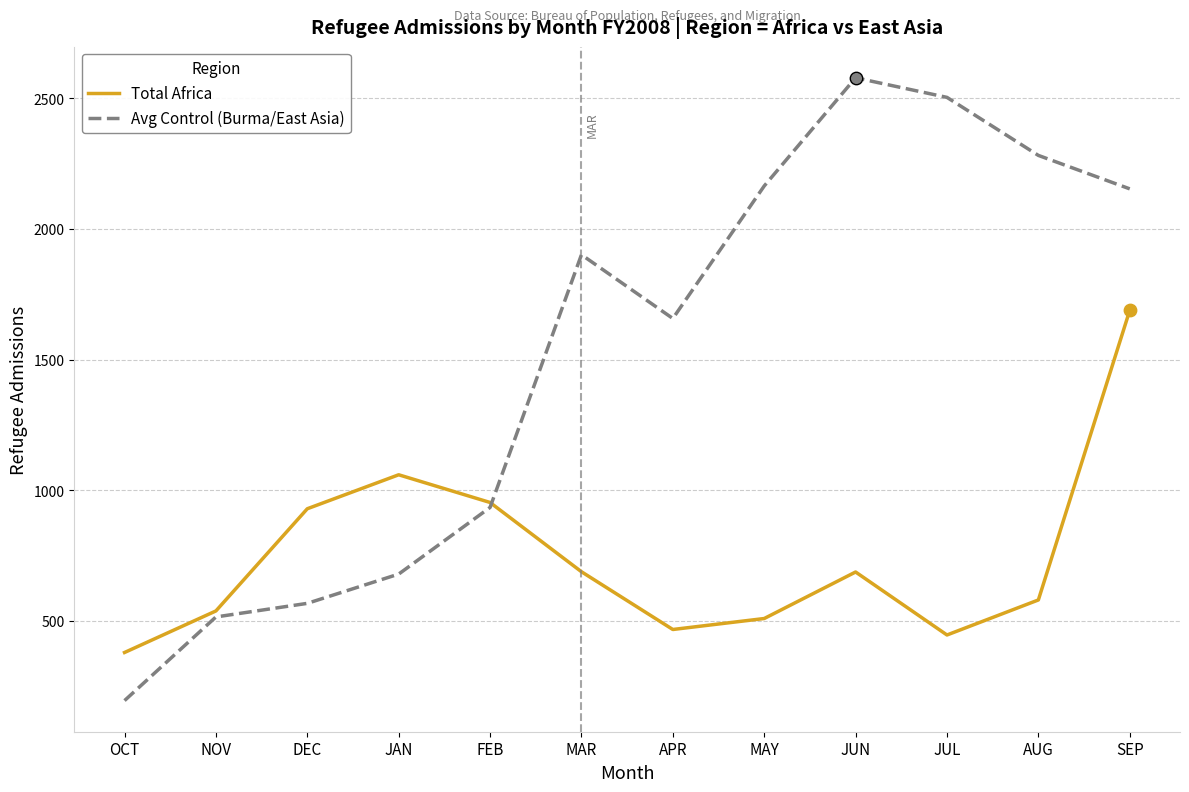

At which category is the sum across all series the highest?

SEP